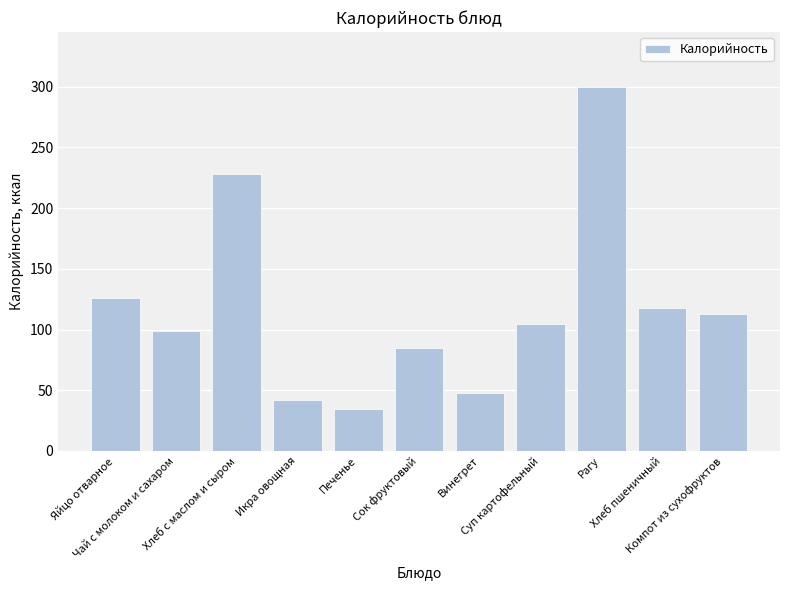

Which category has the highest value across all series?

Рагу